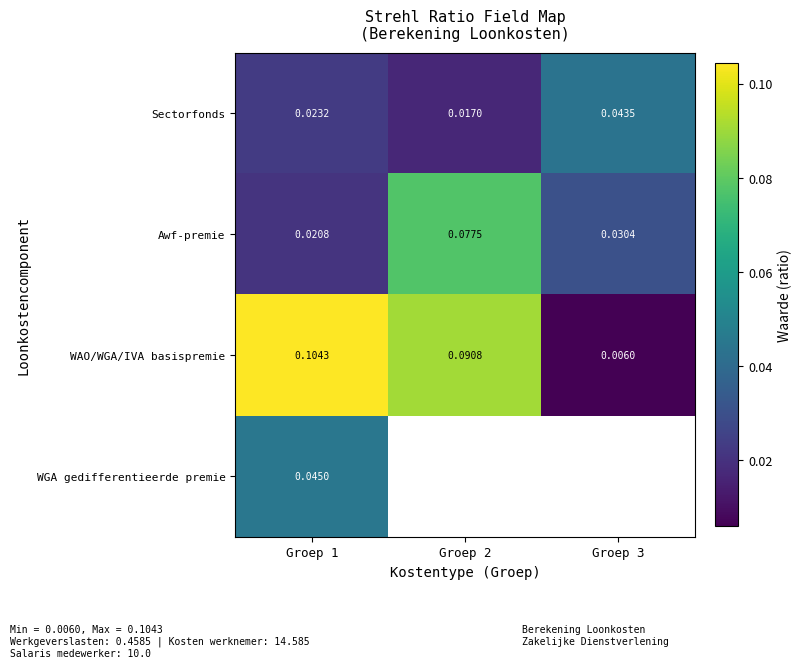

At which category is the sum across all series the highest?

Groep 1